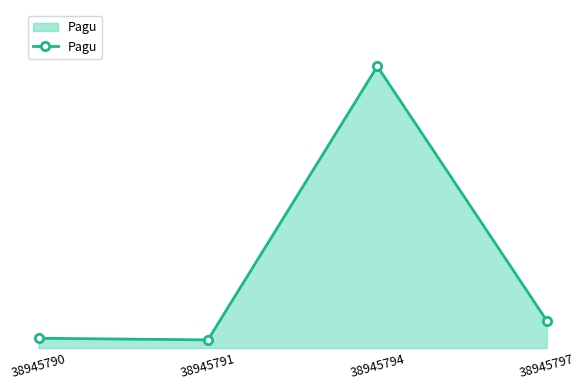

Does the chart have visible grid lines?

No